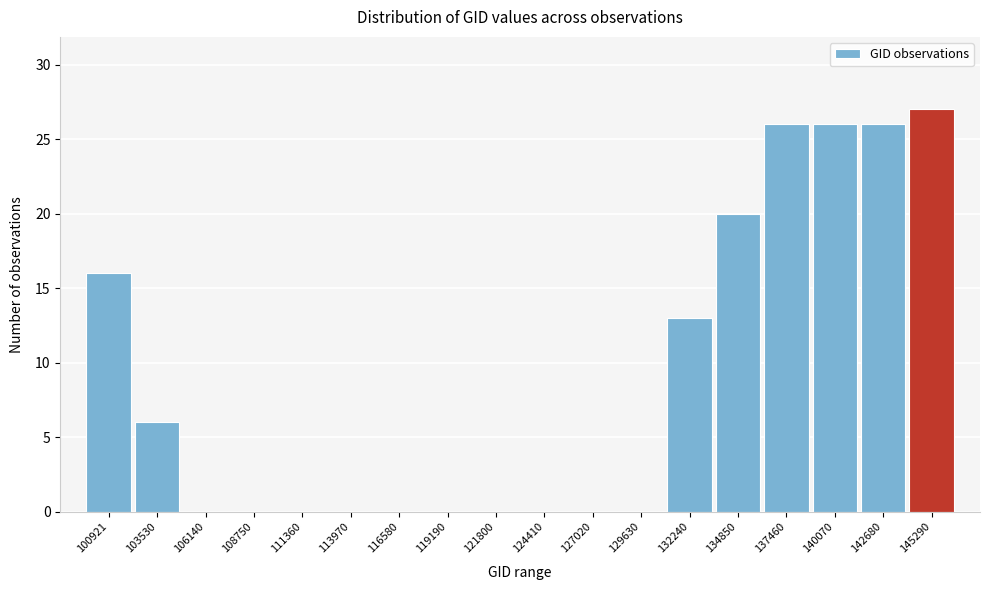

Reading left to right, list all the values displayed in this chart.

100921=16	103530=6	106140=0	108750=0	111360=0	113970=0	116580=0	119190=0	121800=0	124410=0	127020=0	129630=0	132240=13	134850=20	137460=26	140070=26	142680=26	145290=27